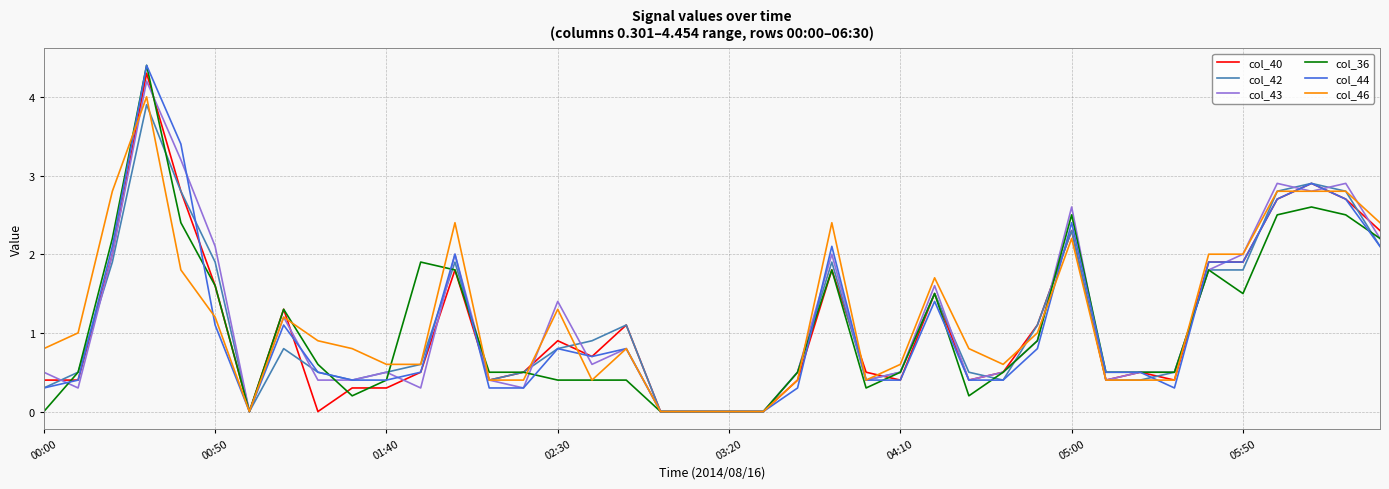

Reading right to left, list all the values displayed in this chart.

col_40: 2.3	2.7	2.9	2.7	1.9	1.9	0.4	0.5	0.4	2.3	1.1	0.5	0.4	1.5	0.4	0.5	1.8	0.4	0.0	0.0	0.0	0.0	1.1	0.7	0.9	0.5	0.4	1.8	0.5	0.3	0.3	0.0	1.3	0.0	1.6	2.8	4.3	2.0	0.4	0.4
col_42: 2.1	2.8	2.9	2.8	1.8	1.8	0.5	0.4	0.4	2.3	1.1	0.4	0.5	1.5	0.5	0.4	1.9	0.5	0.0	0.0	0.0	0.0	1.1	0.9	0.8	0.5	0.4	1.9	0.6	0.5	0.4	0.5	0.8	0.0	1.9	2.8	3.9	1.9	0.5	0.3
col_43: 2.2	2.9	2.8	2.9	2.0	1.8	0.5	0.5	0.4	2.6	0.9	0.5	0.4	1.6	0.5	0.4	2.0	0.5	0.0	0.0	0.0	0.0	0.8	0.6	1.4	0.3	0.4	2.0	0.3	0.5	0.4	0.4	1.2	0.0	2.1	3.2	4.2	2.0	0.3	0.5
col_36: 2.2	2.5	2.6	2.5	1.5	1.8	0.5	0.5	0.5	2.5	0.9	0.5	0.2	1.5	0.5	0.3	1.8	0.5	0.0	0.0	0.0	0.0	0.4	0.4	0.4	0.5	0.5	1.8	1.9	0.4	0.2	0.6	1.3	0.0	1.6	2.4	4.4	2.2	0.5	0.0
col_44: 2.1	2.7	2.9	2.7	1.9	1.9	0.3	0.5	0.5	2.4	0.8	0.4	0.4	1.4	0.4	0.4	2.1	0.3	0.0	0.0	0.0	0.0	0.8	0.7	0.8	0.3	0.3	2.0	0.5	0.4	0.4	0.5	1.1	0.0	1.1	3.4	4.4	2.1	0.4	0.3
col_46: 2.4	2.8	2.8	2.8	2.0	2.0	0.4	0.4	0.4	2.2	1.0	0.6	0.8	1.7	0.6	0.4	2.4	0.4	0.0	0.0	0.0	0.0	0.8	0.4	1.3	0.4	0.4	2.4	0.6	0.6	0.8	0.9	1.2	0.0	1.2	1.8	4.0	2.8	1.0	0.8